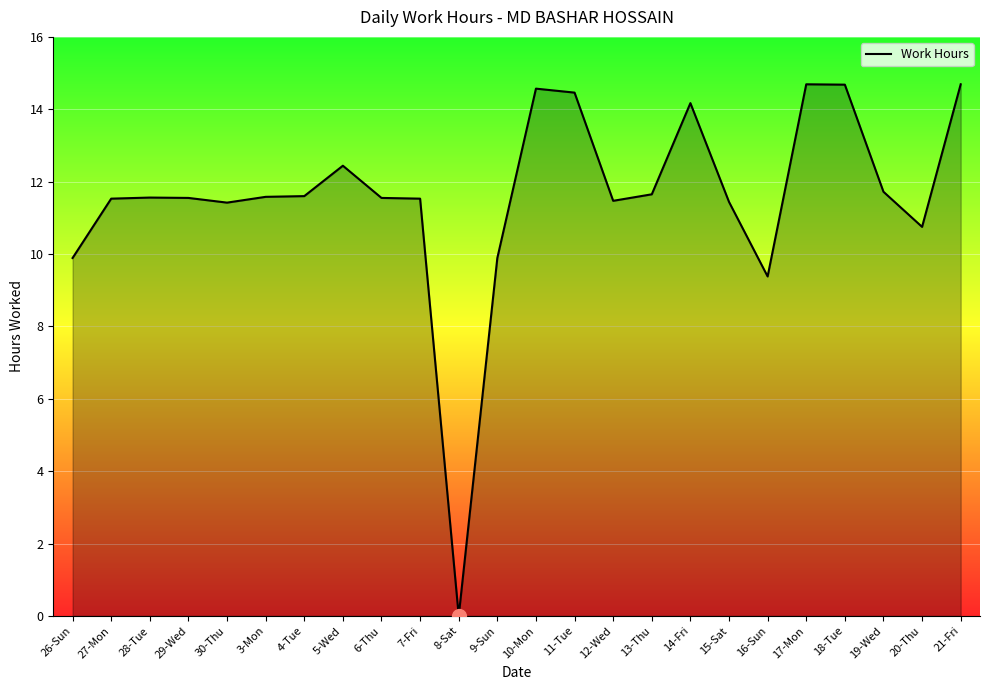

How many positive values are there?

23